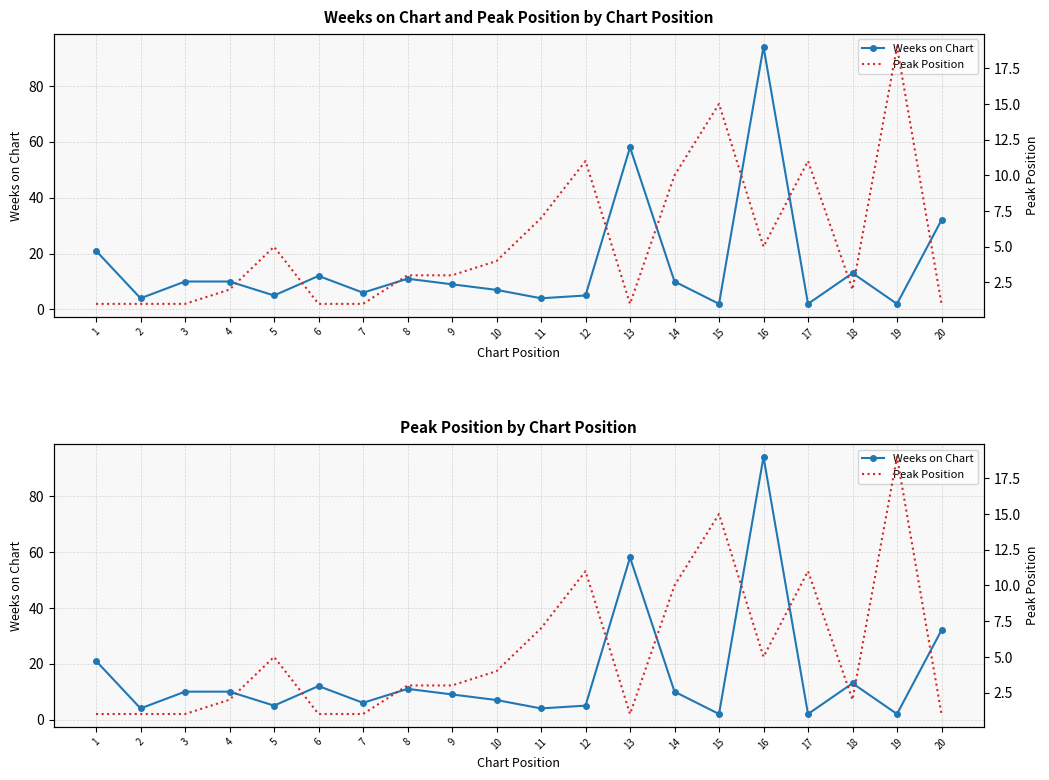

After their last crossing, which series has the higher values: Peak Position or Weeks on Chart?

Weeks on Chart